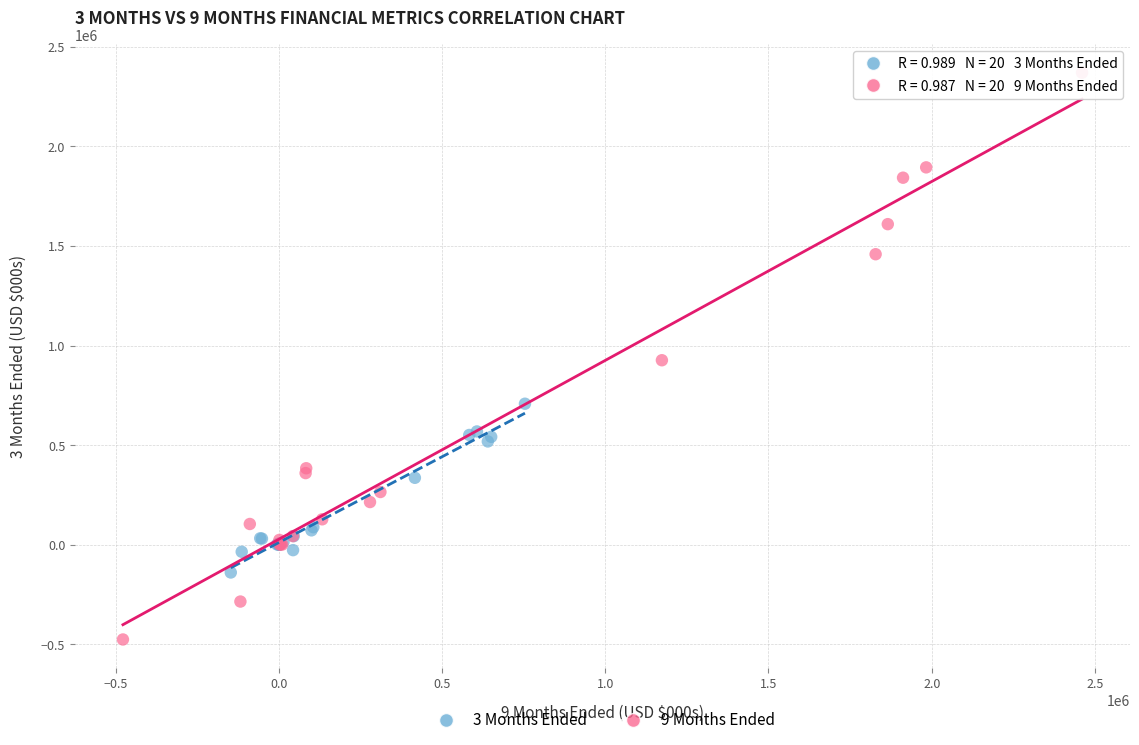

What are all the series names shown in the legend?

3 Months Ended, 9 Months Ended